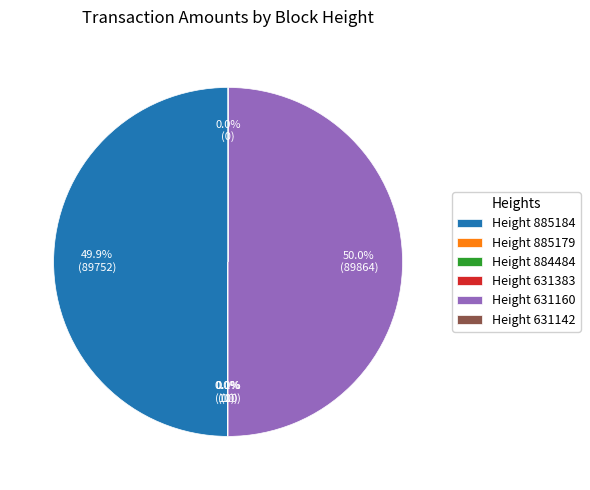

What percentage is NOT represented by Height 631160?

50.0%